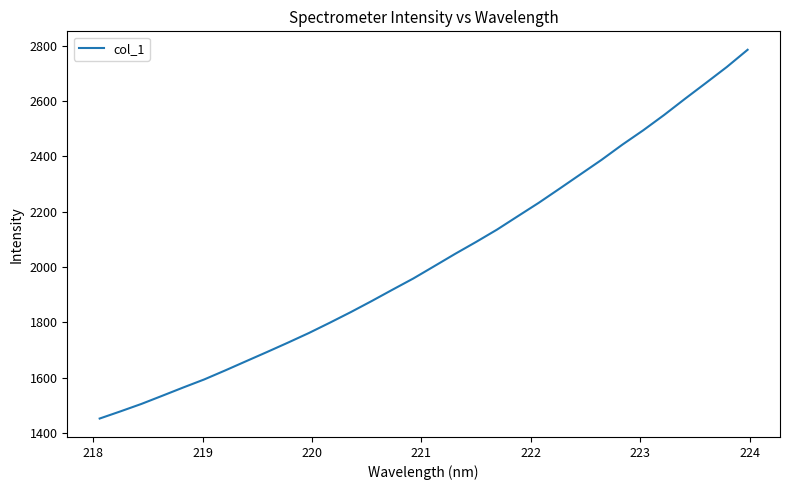

What is the difference between the maximum and minimum values?

1332.1